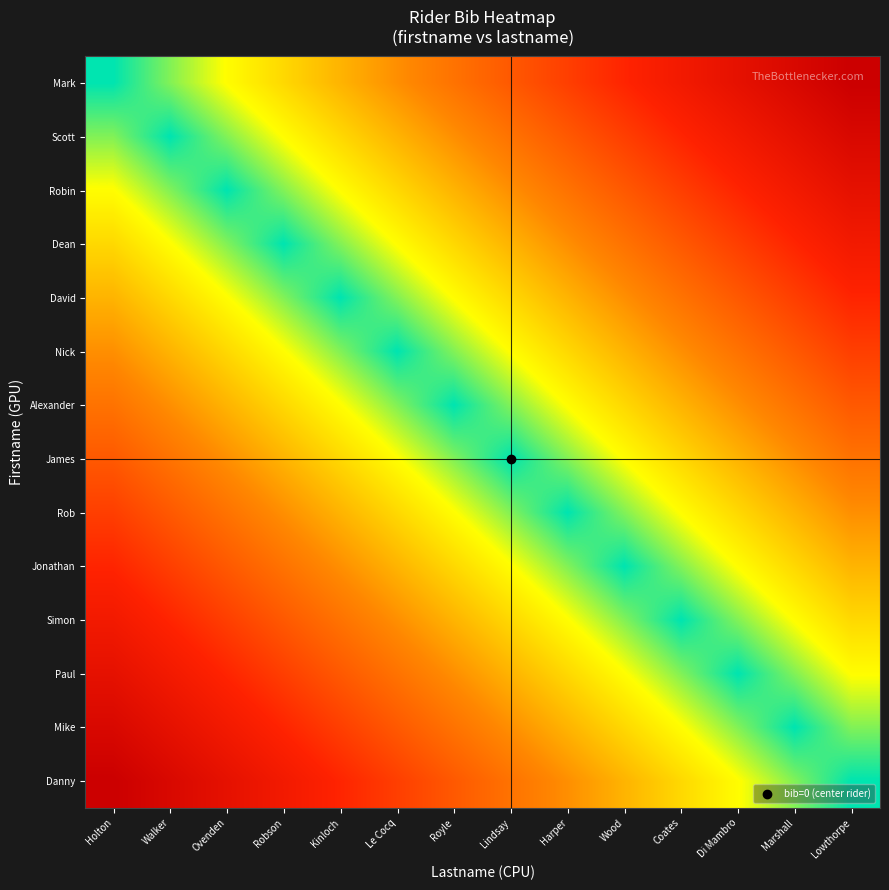

At Robson, list the series in order from smallest to largest.

Dean, Robin, David, Scott, Nick, Mark, Alexander, James, Rob, Jonathan, Simon, Paul, Mike, Danny